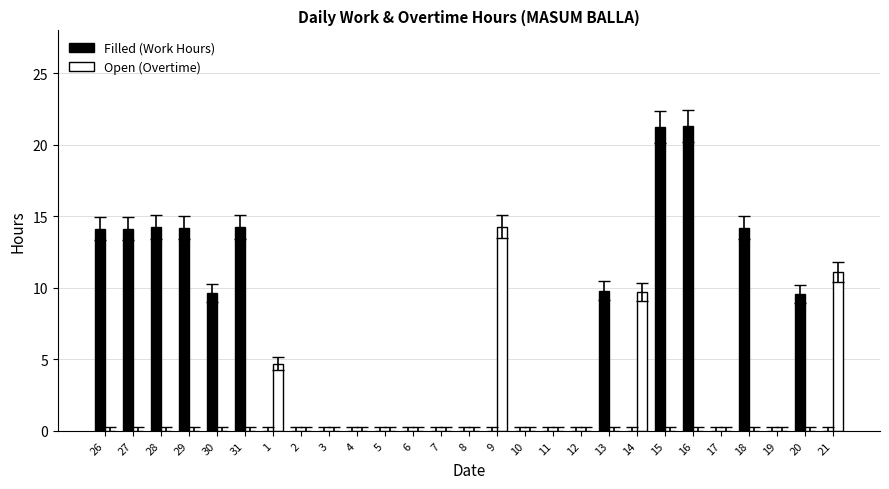

What is the maximum value shown in the chart?

21.3